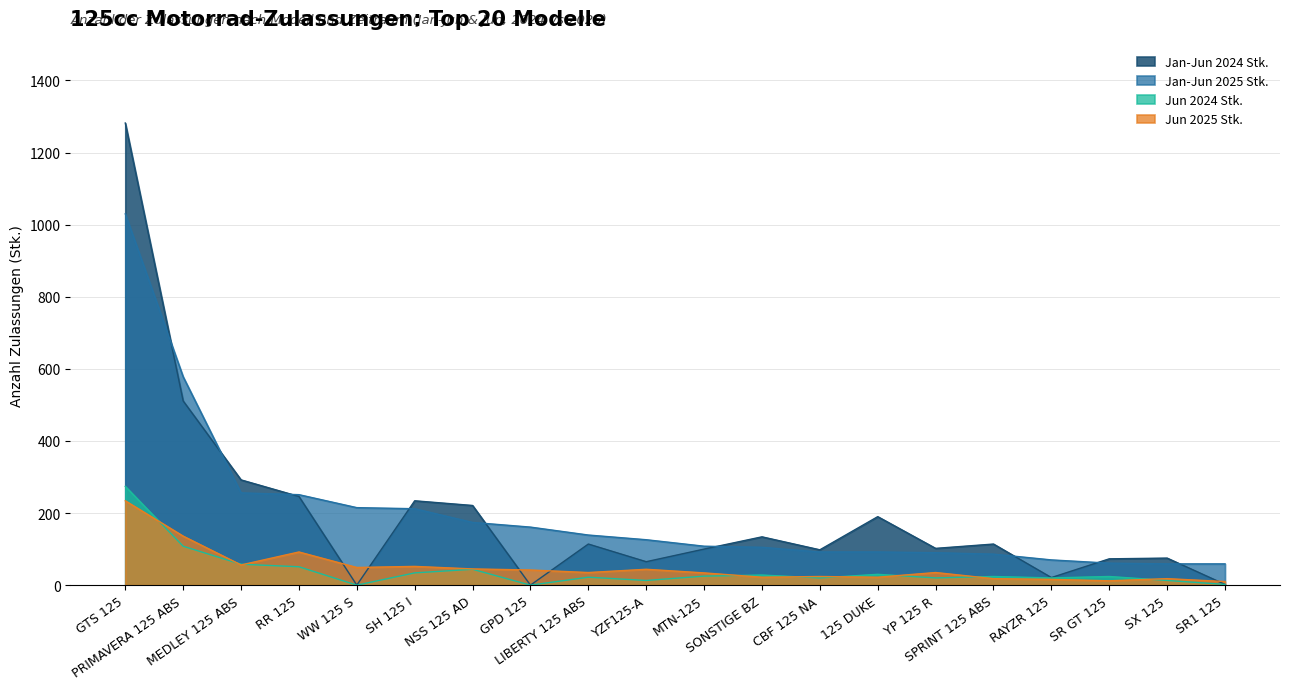

In Jan-Jun 2024 Stk., how many points are lower than both neighbors (excluding endpoints)?

6